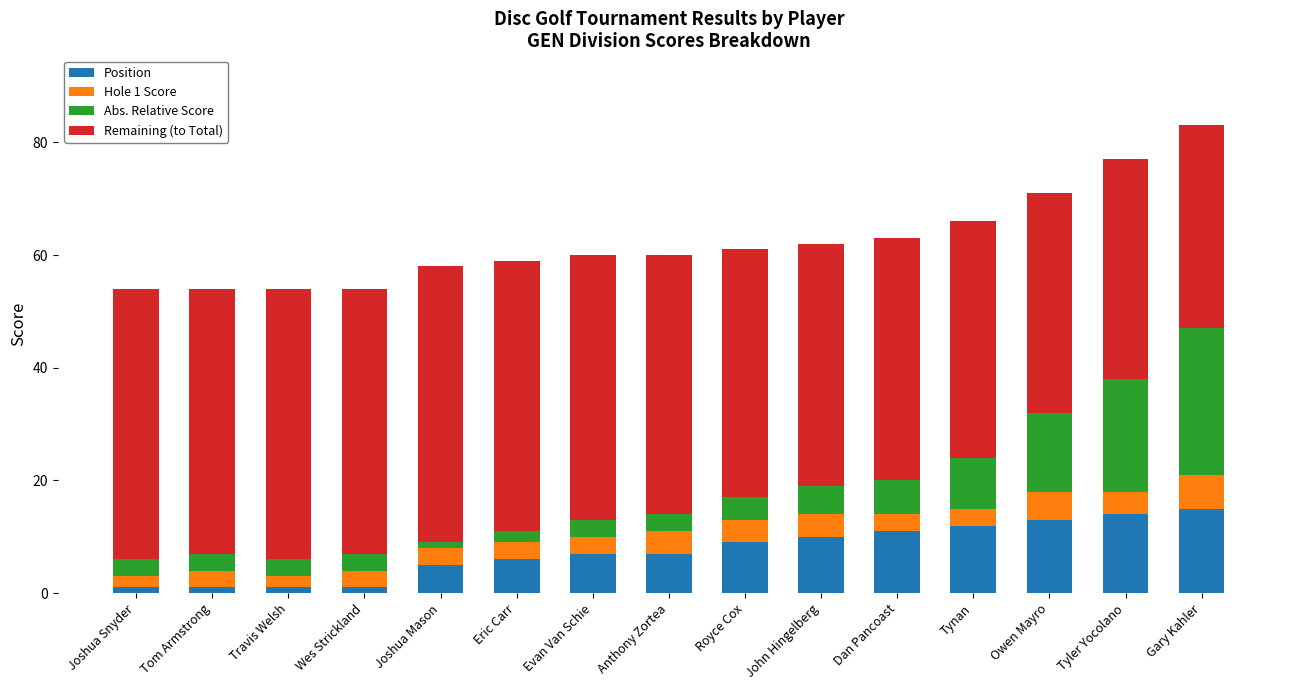

True or false: Position has a value of 13 at Owen Mayro.

True